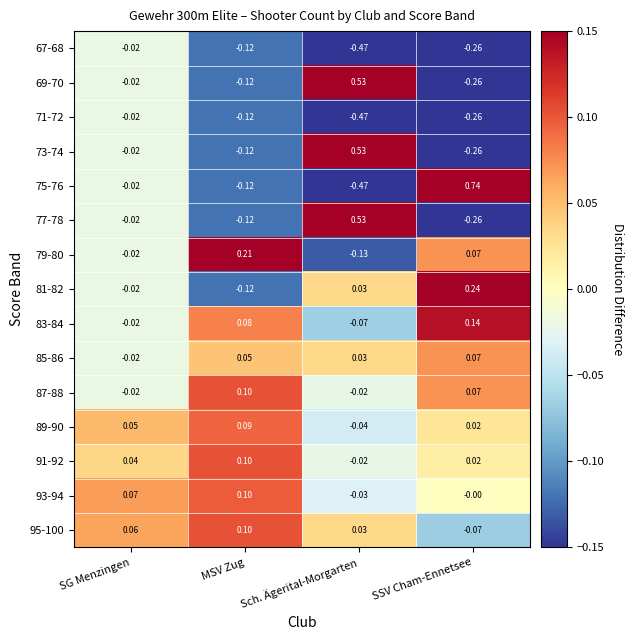

Which label corresponds to the smallest value in the chart?

Sch. Ägerital-Morgarten